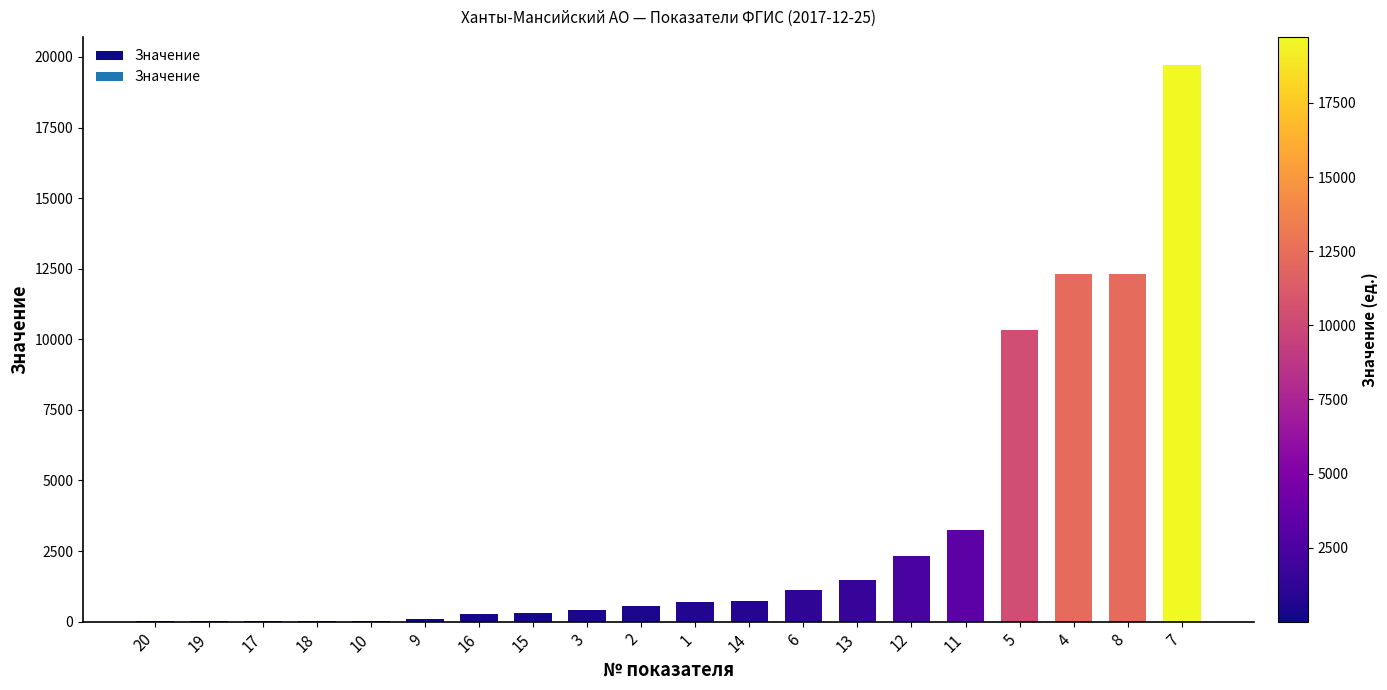

What is the sum of all values?

65958